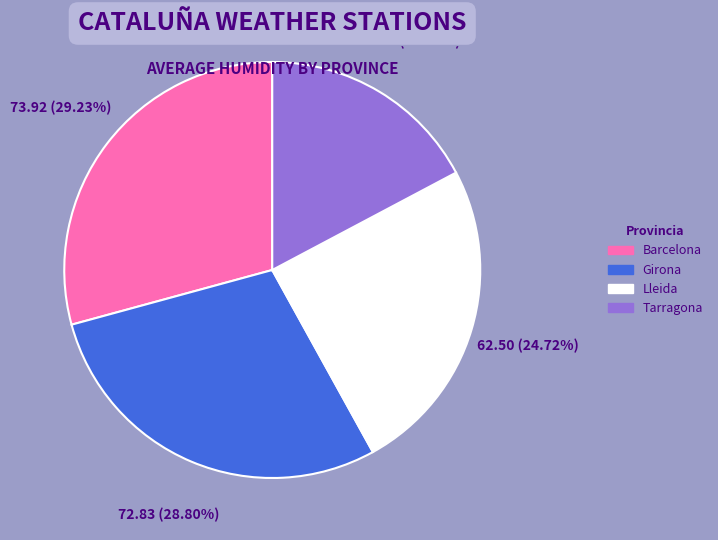

Count the number of slices in the pie.

4